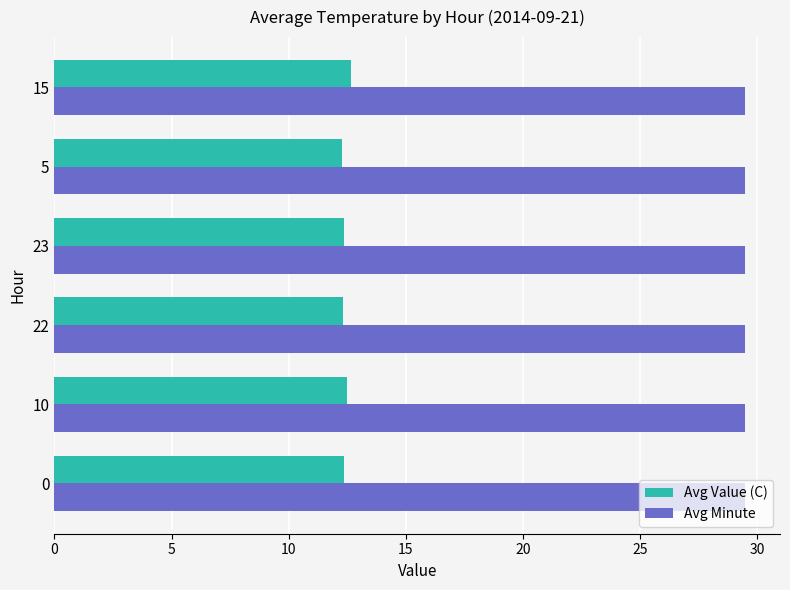

What is the greatest value displayed?

29.5